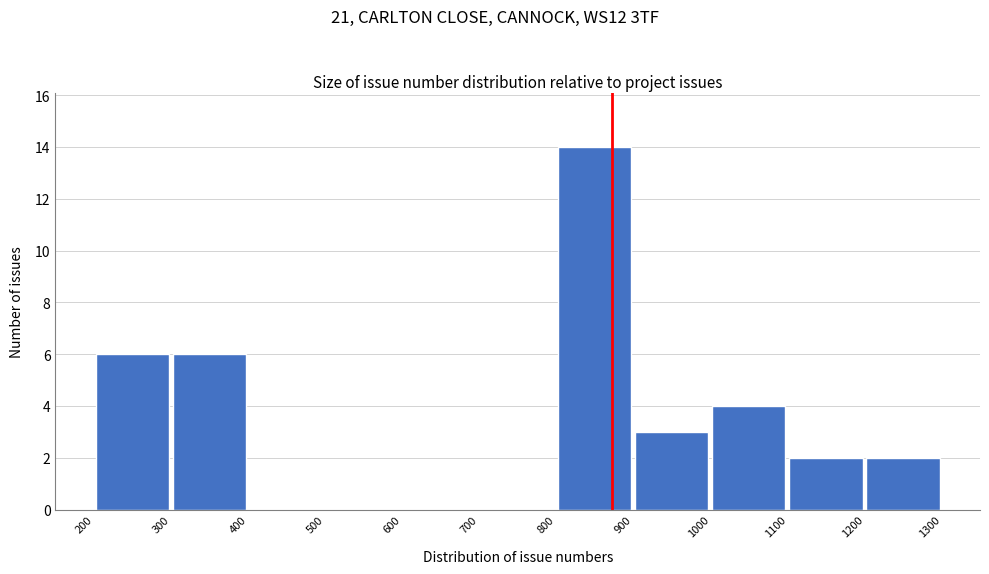

How tall is the bar that spans 300 to 400 on the x-axis? The values are not printed on the chart, so give them approximately, as read against the axis.

6